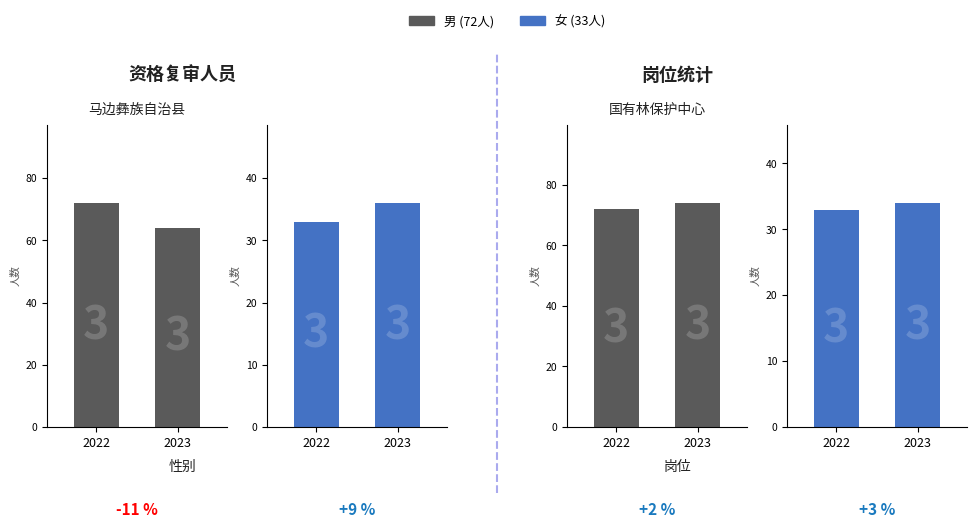

The 女 series shows 34 at 2023. True or false?

True